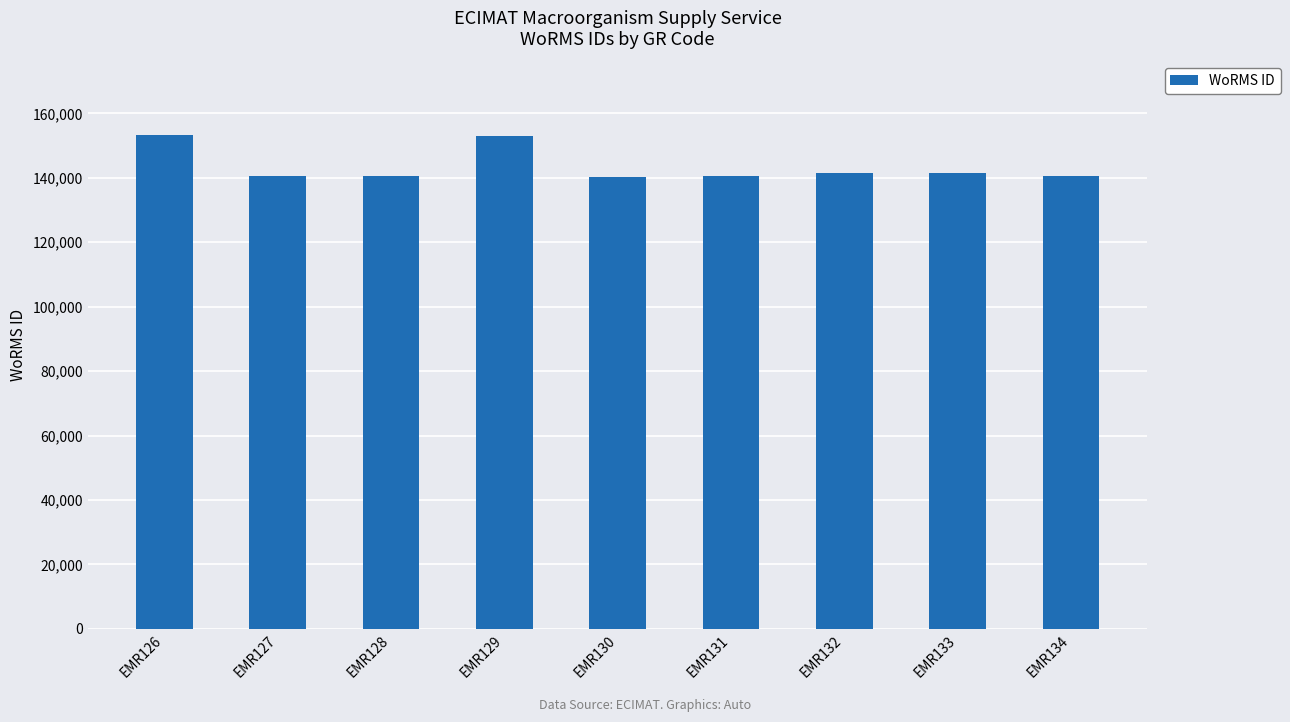

What is the minimum value shown in the chart?

140271